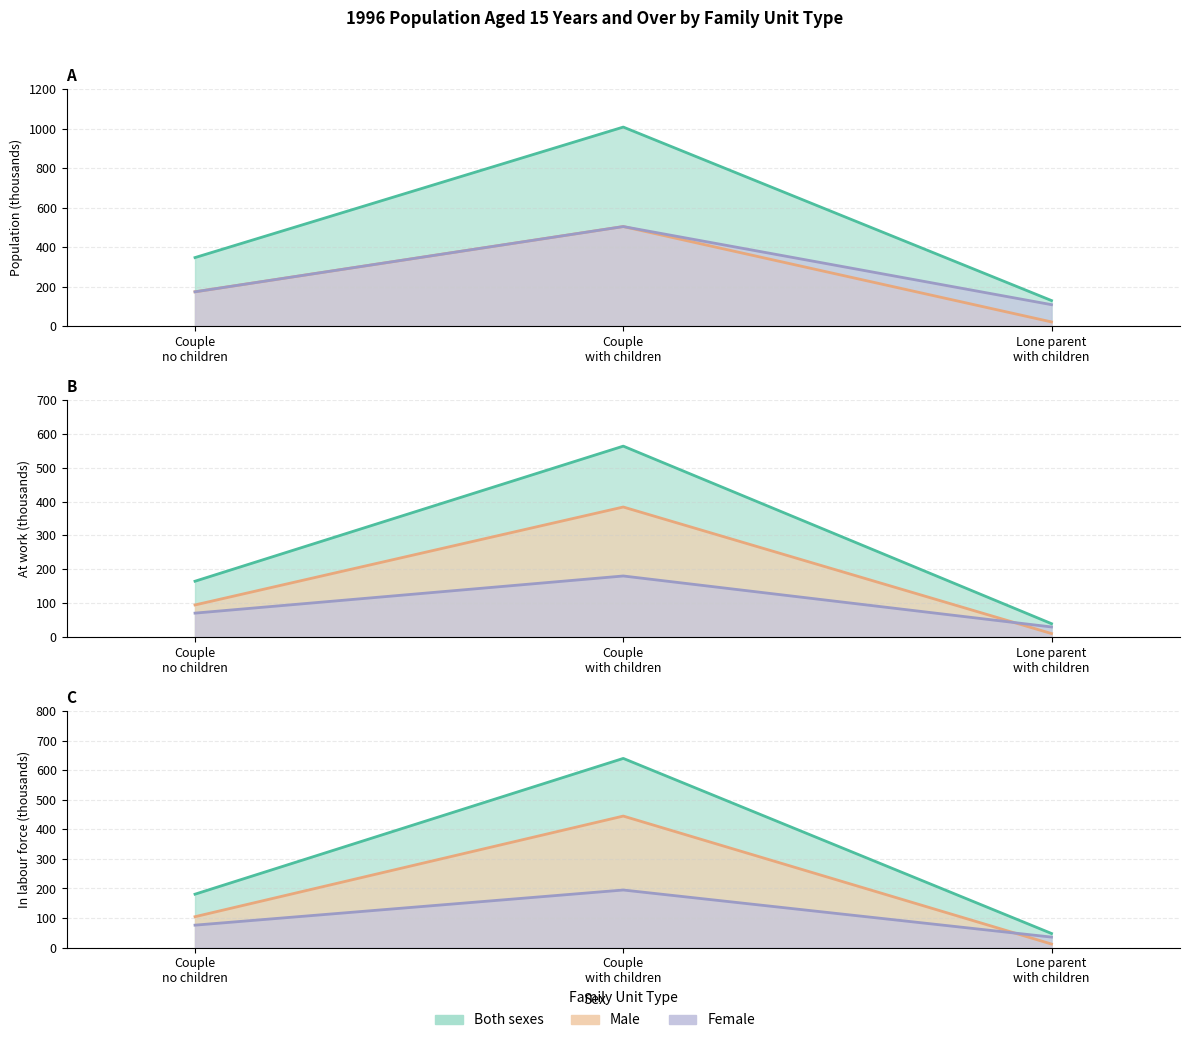

What is the value of the Male point at the 3rd from the left?

20.8